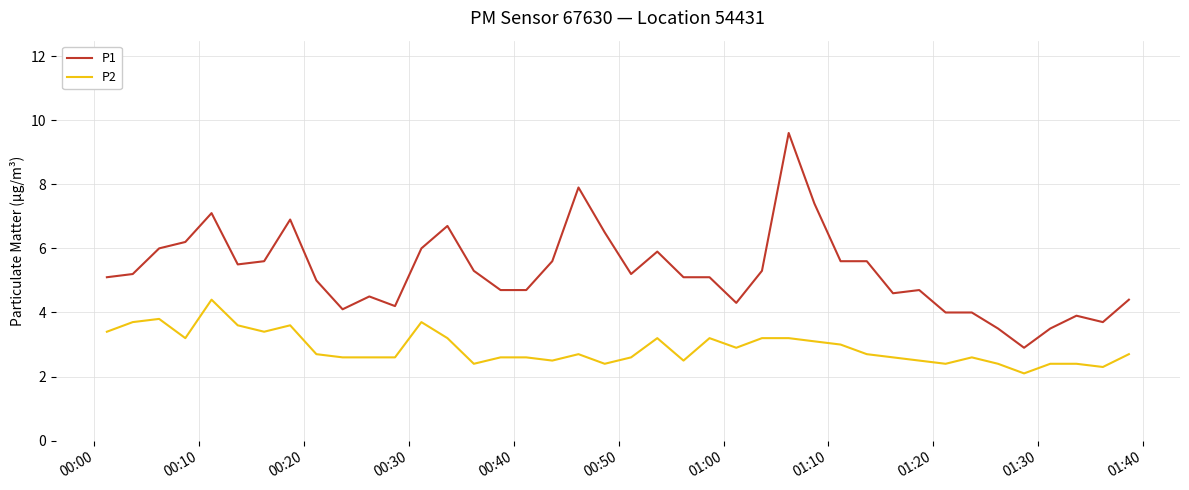

Which series has the largest total across all categories?

P1